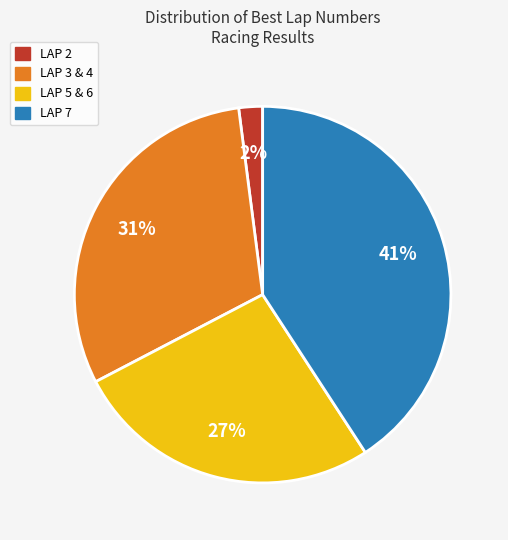

To the nearest percent, what is the difference between the largest and smallest slice percentages?

39%